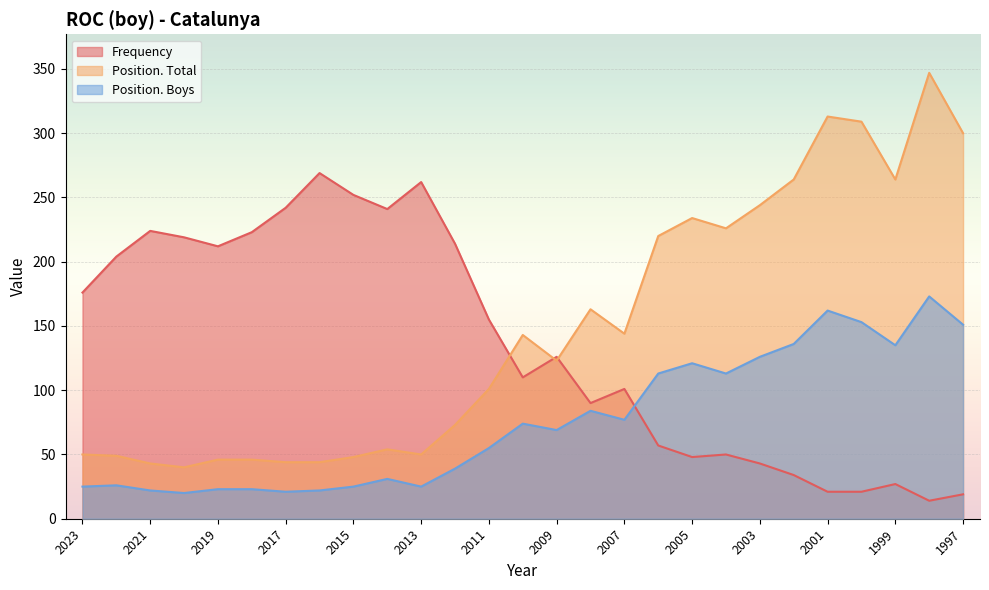

What are all the series names shown in the legend?

Frequency, Position. Total, Position. Boys